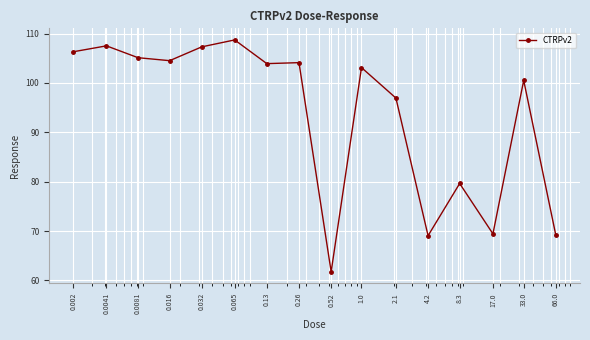

True or false: there are more than 1 points higher than both neighbors.

True